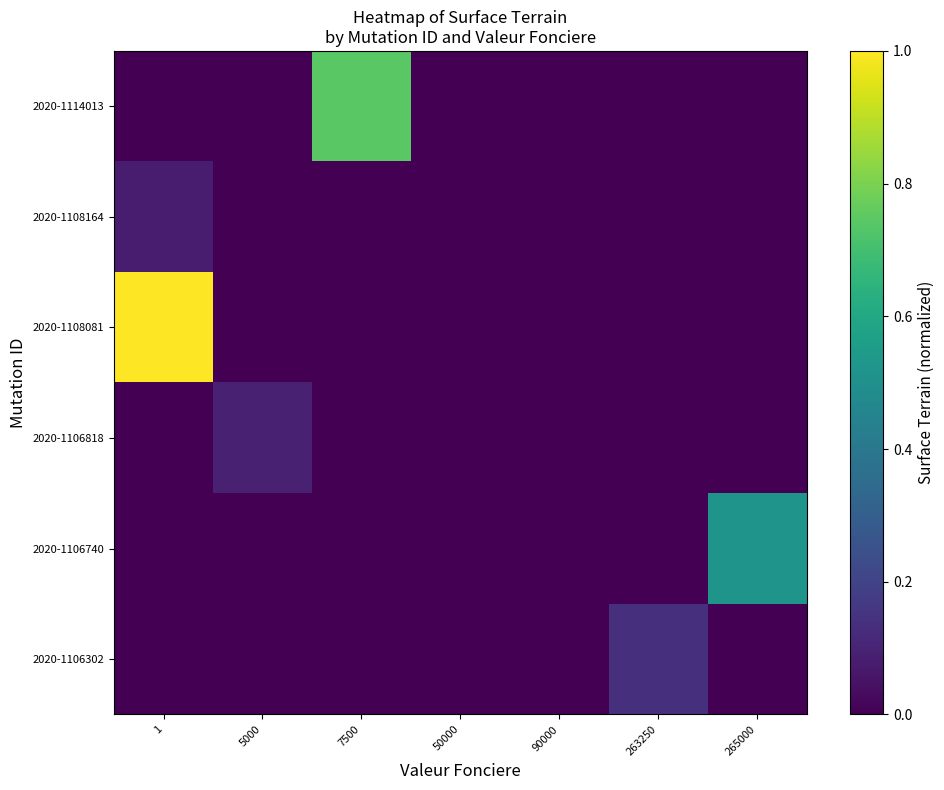

At how many categories does at least one series exceed 0?

5